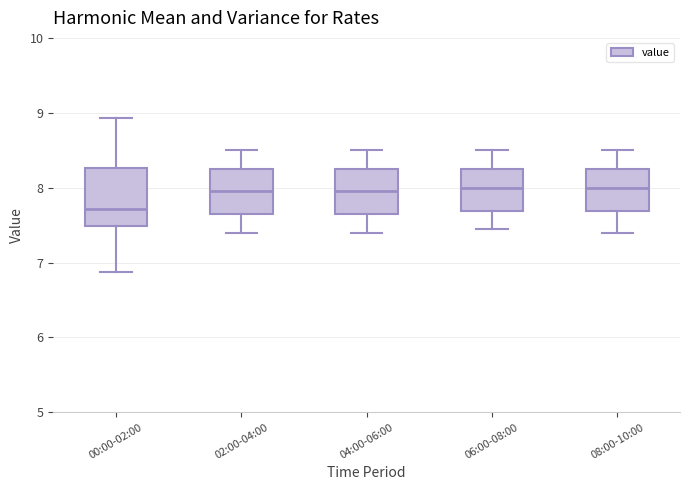

Comparing the boxes themselves (not the whiskers), which one is the tallest?

00:00-02:00